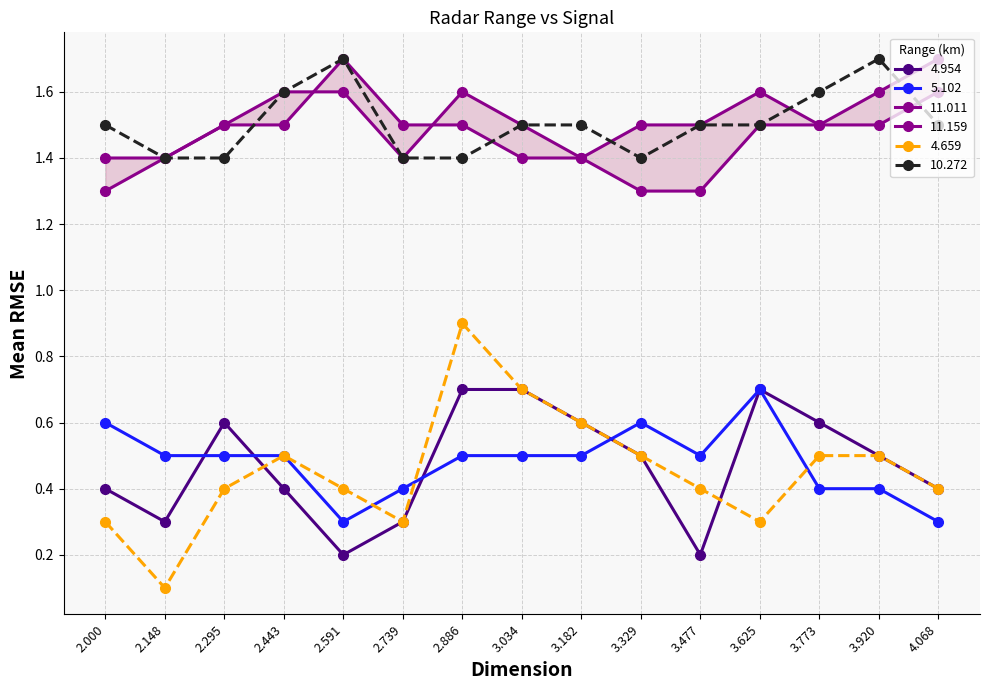

Reading left to right, what are all the values shown in this chart?

4.954: 0.4	0.3	0.6	0.4	0.2	0.3	0.7	0.7	0.6	0.5	0.2	0.7	0.6	0.5	0.4
5.102: 0.6	0.5	0.5	0.5	0.3	0.4	0.5	0.5	0.5	0.6	0.5	0.7	0.4	0.4	0.3
11.011: 1.3	1.4	1.5	1.6	1.6	1.4	1.6	1.5	1.4	1.3	1.3	1.5	1.5	1.5	1.6
11.159: 1.4	1.4	1.5	1.5	1.7	1.5	1.5	1.4	1.4	1.5	1.5	1.6	1.5	1.6	1.7
4.659: 0.3	0.1	0.4	0.5	0.4	0.3	0.9	0.7	0.6	0.5	0.4	0.3	0.5	0.5	0.4
10.272: 1.5	1.4	1.4	1.6	1.7	1.4	1.4	1.5	1.5	1.4	1.5	1.5	1.6	1.7	1.5